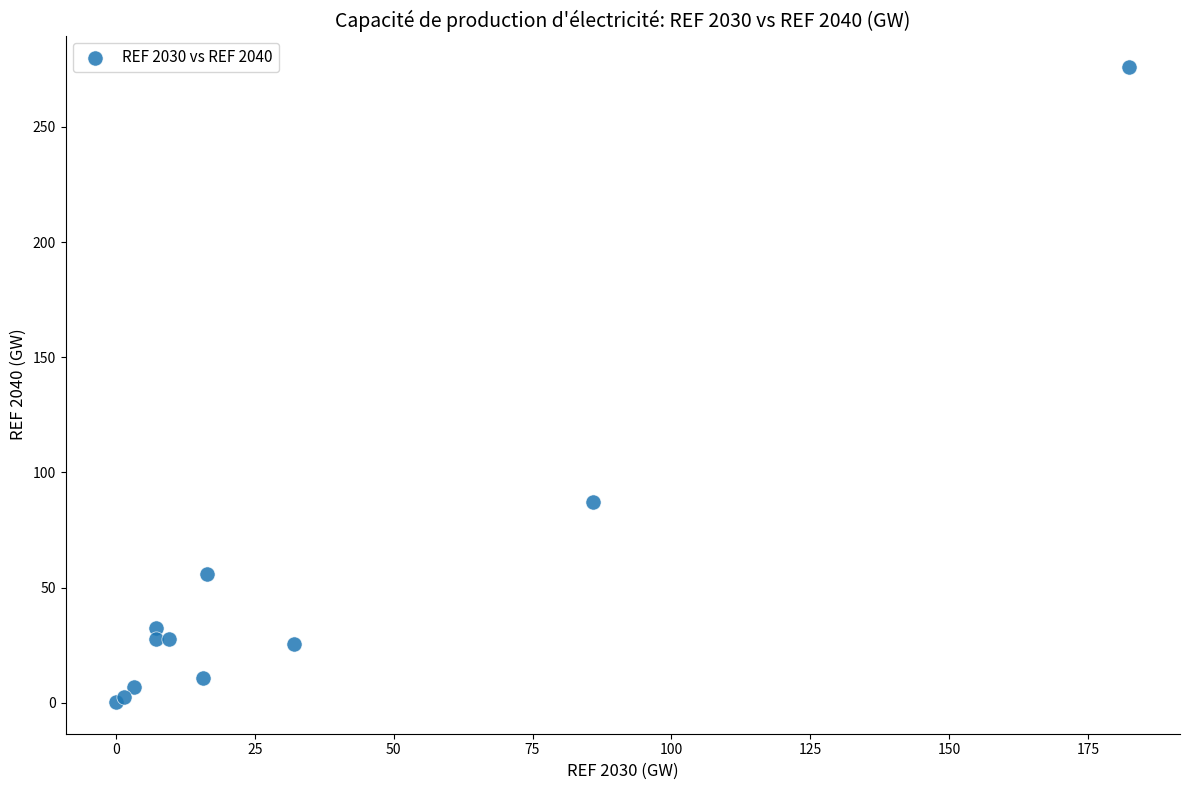

What Y value in the scatter plot is closest to 138?

87.2